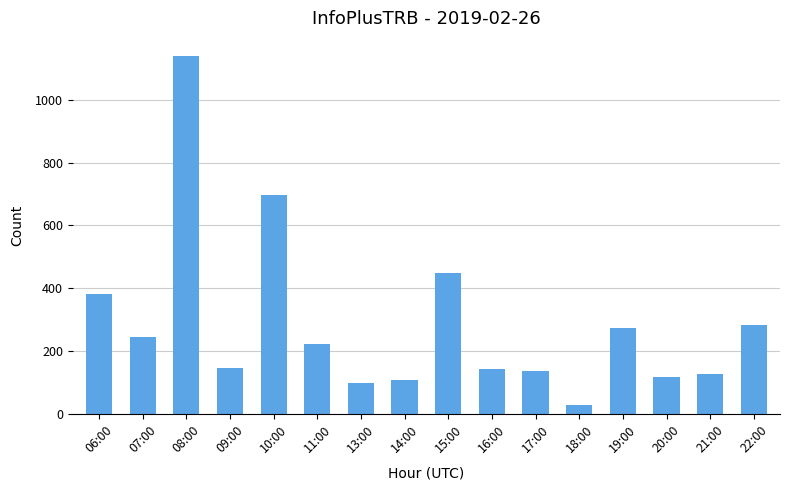

True or false: the data shows 243 at 07:00.

True